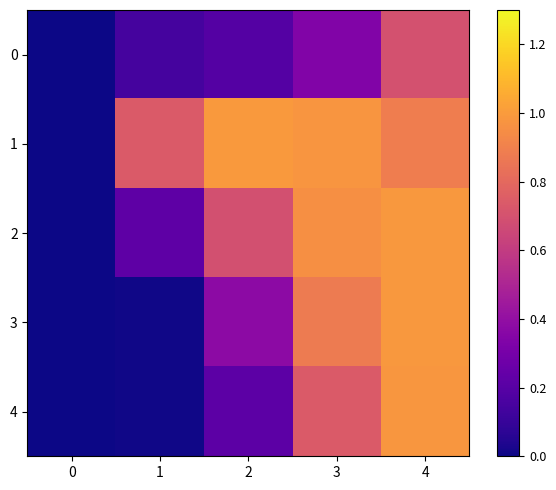

At how many categories does at least one series exceed 0?

4